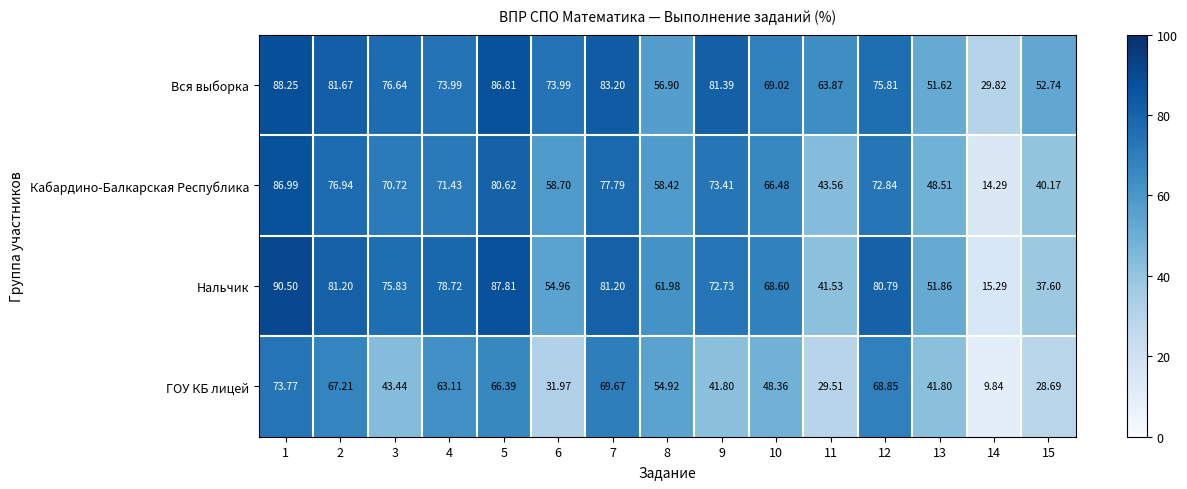

Which series has the largest total across all categories?

Вся выборка